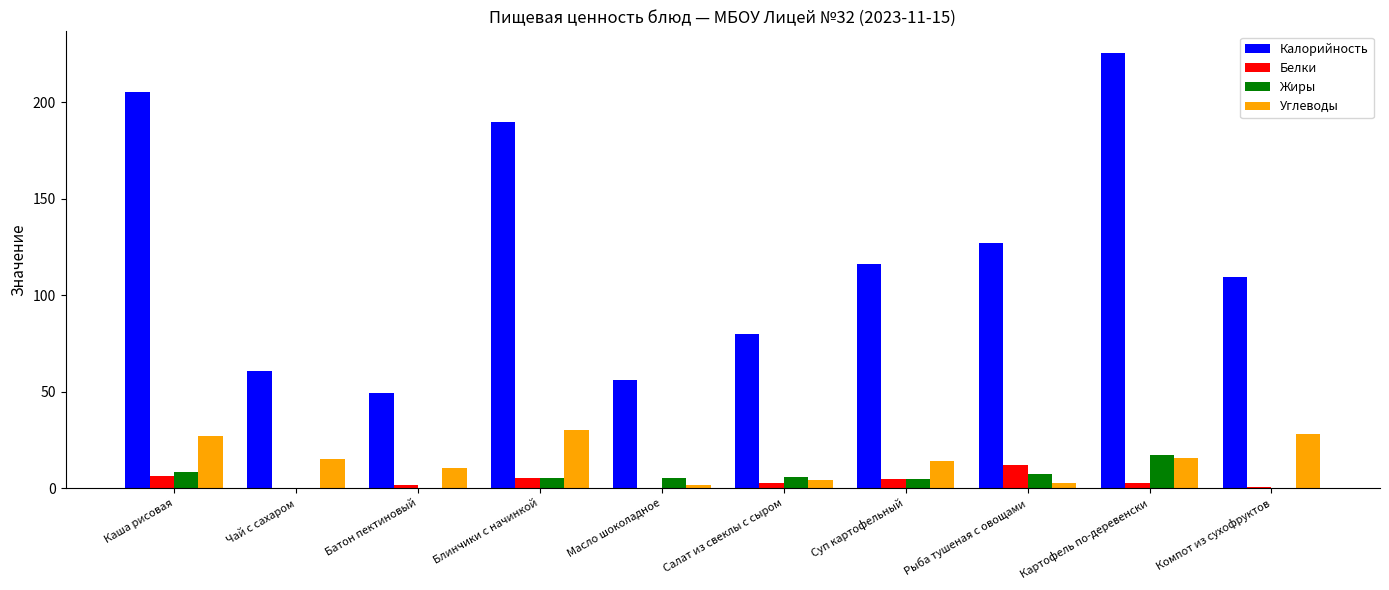

What is the sum of all Углеводы values?

149.0